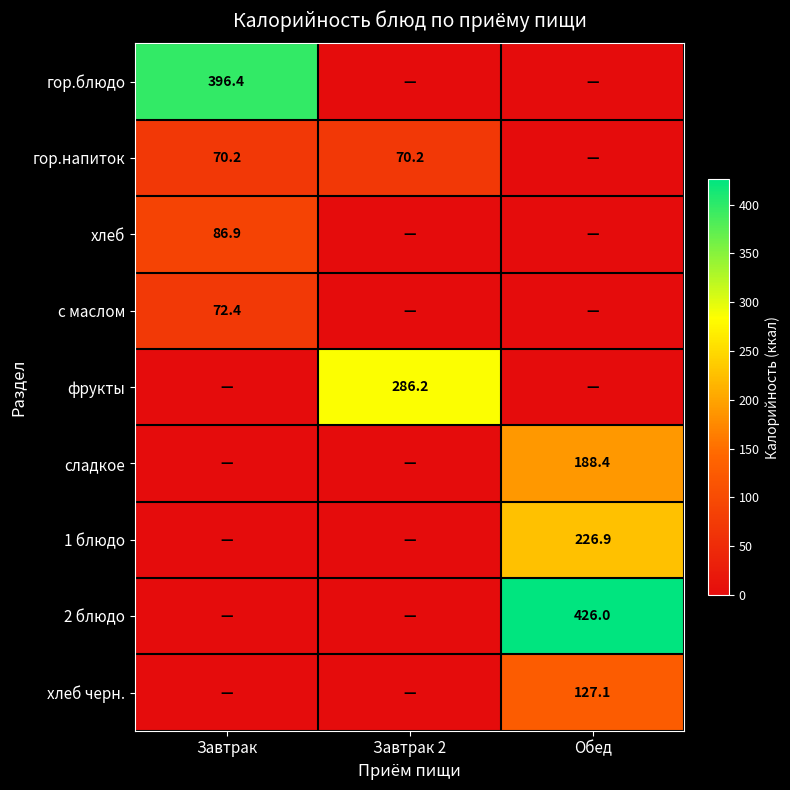

The хлеб series shows 86.9 at Завтрак. True or false?

True